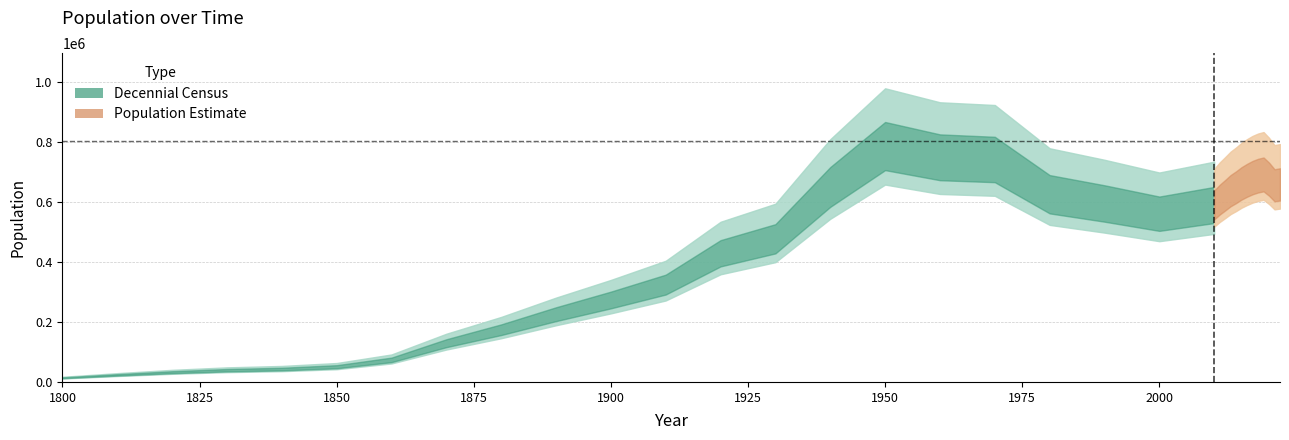

Rank the categories by value from highest to lowest.

1950, 1960, 1970, 2019, 2018, 2017, 2020, 2016, 2015, 2022, 2021, 1940, 2014, 2013, 1980, 2012, 2011, 1990, 2010, 2000, 1930, 1920, 1910, 1900, 1890, 1880, 1870, 1860, 1850, 1840, 1830, 1820, 1810, 1800